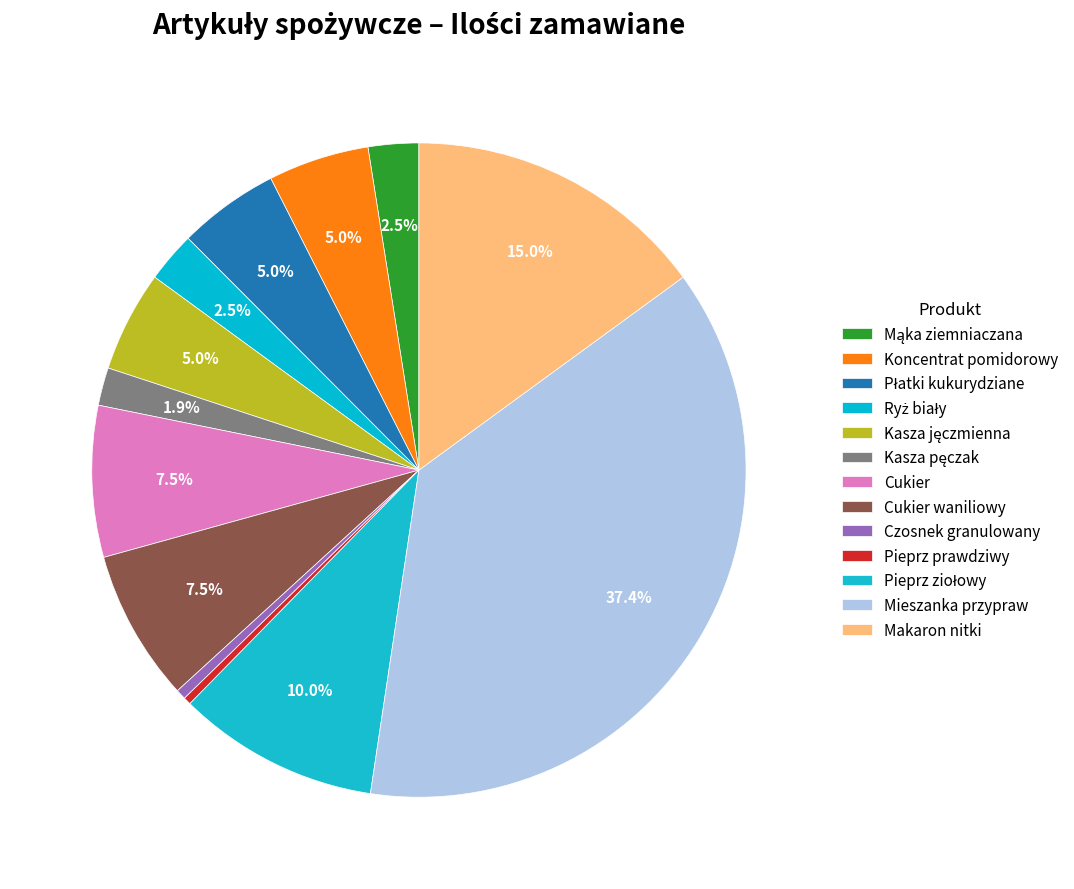

What percentage is the Cukier waniliowy slice, to the nearest percent?

7%